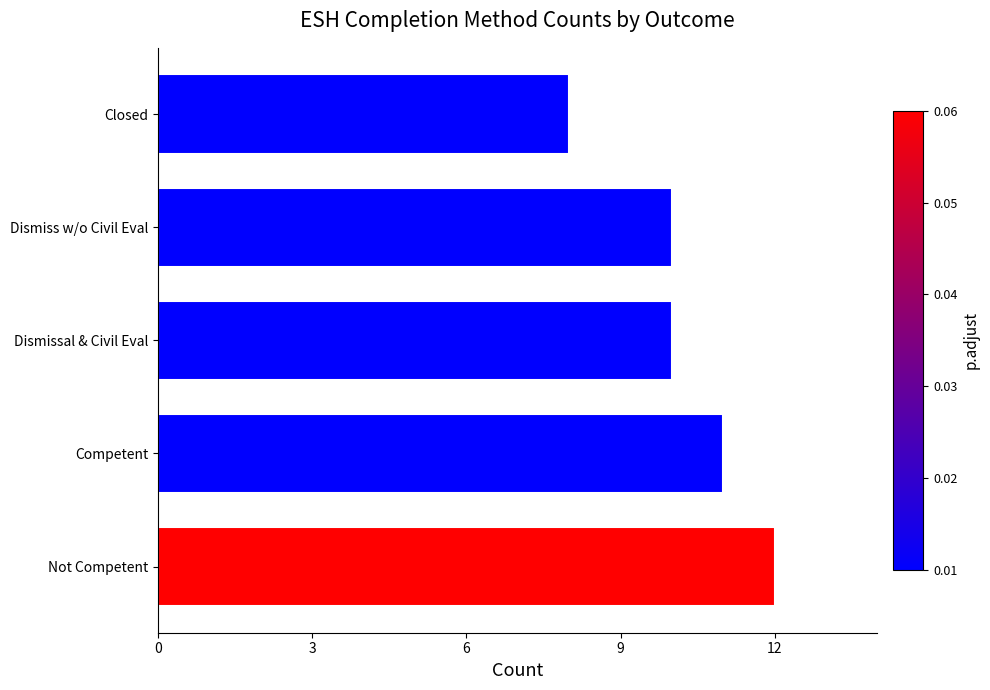

The value at Dismissal & Civil Eval is 7. True or false?

False